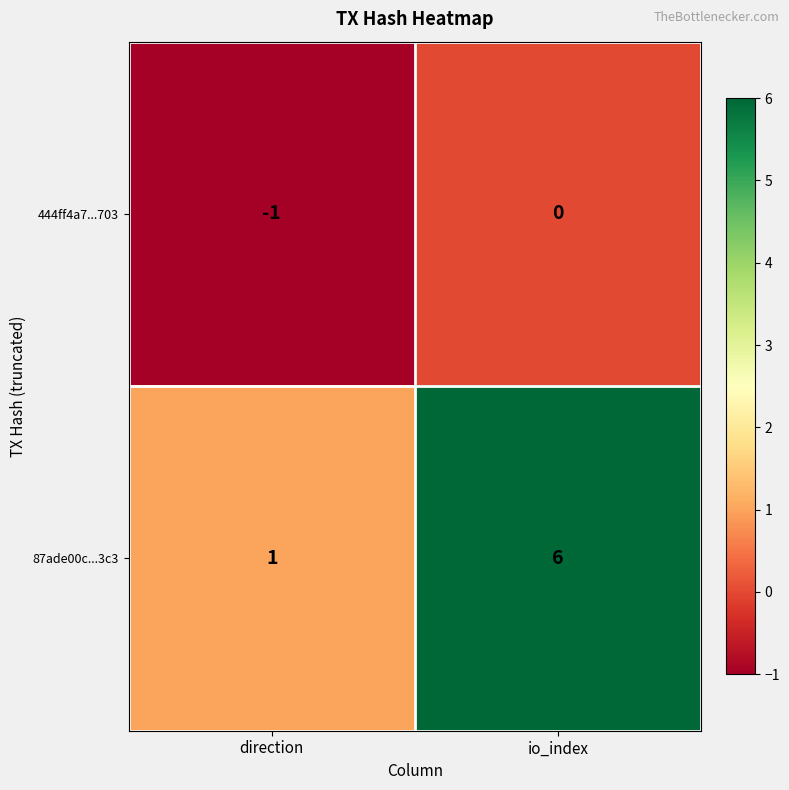

True or false: 444ff4a7...703 has a value of -2 at direction.

False